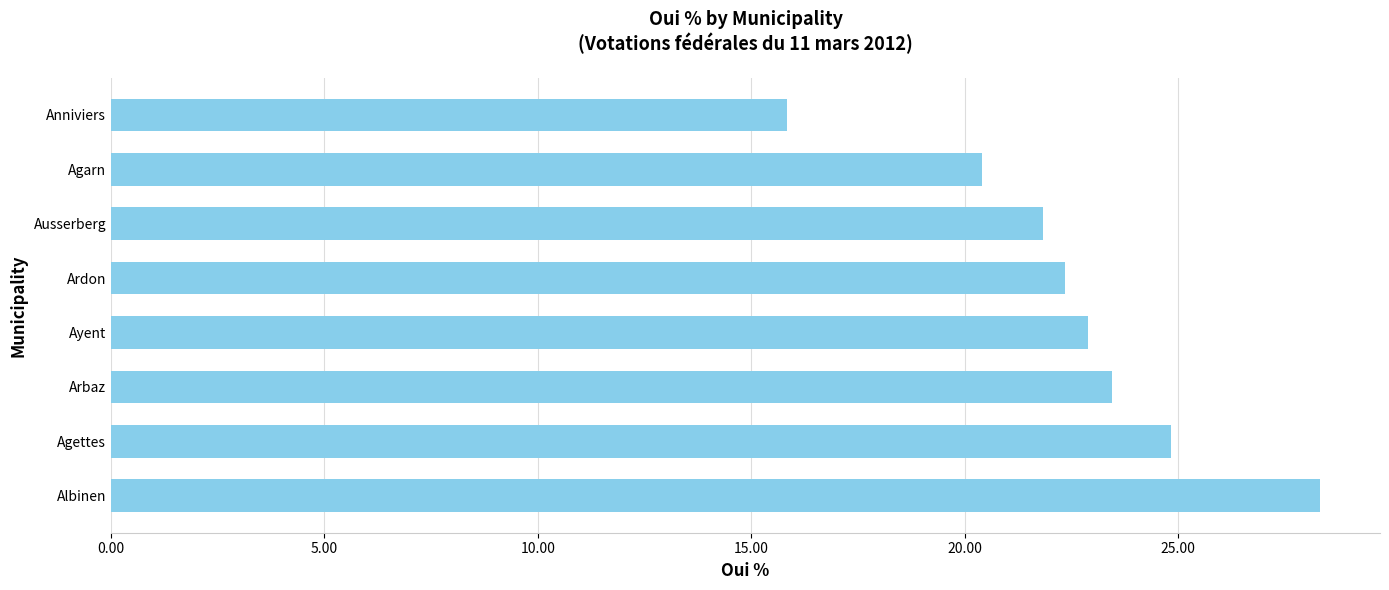

What is the minimum value shown in the chart?

15.8